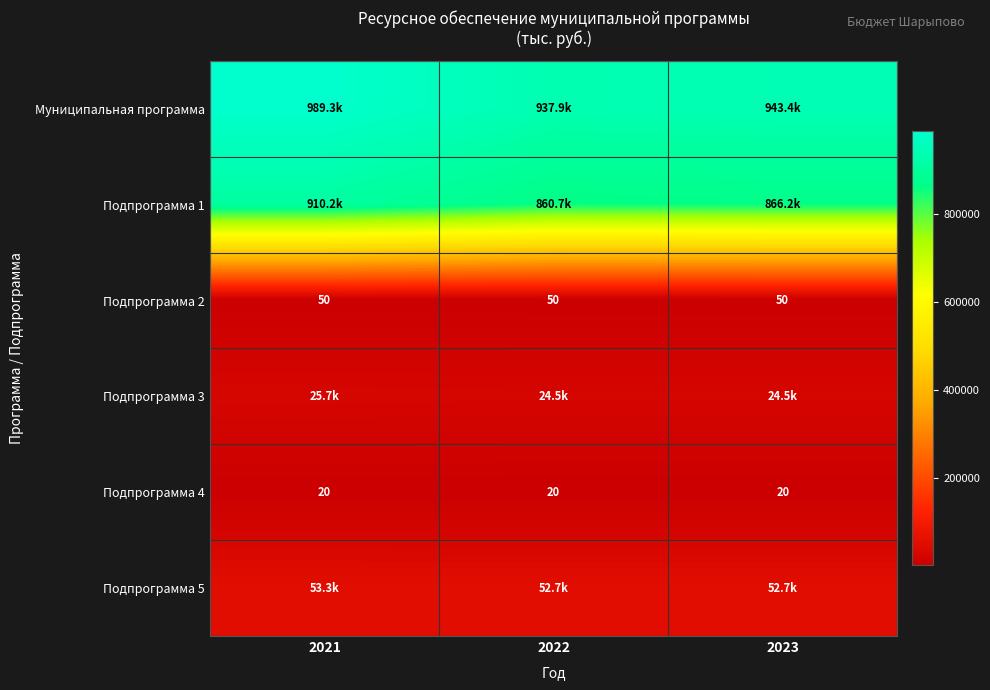

What is the sum of the Подпрограмма 4 values at 2023 and 2022?

40.0